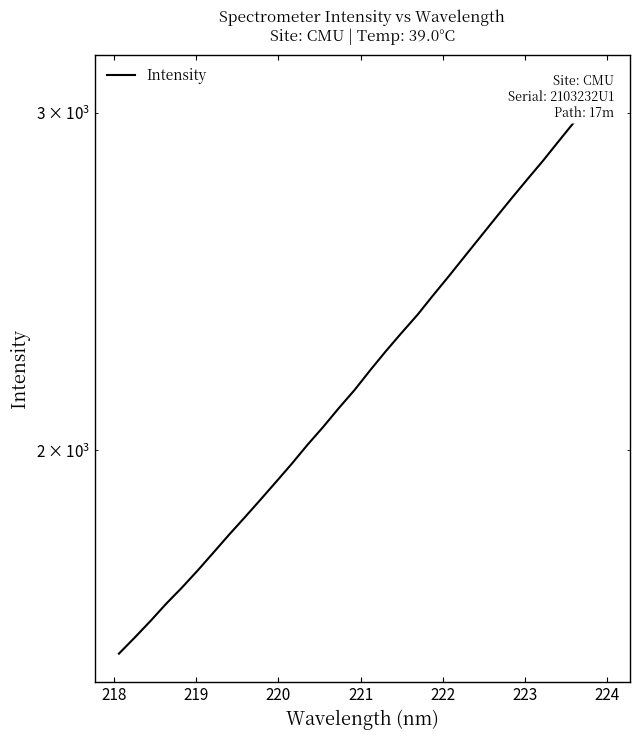

Reading right to left, extract all data points from this chart.

3106.0	3035.2	2966.8	2898.7	2831.4	2768.9	2706.7	2644.7	2583.4	2523.6	2464.9	2409.0	2353.0	2303.3	2253.2	2202.1	2150.2	2104.0	2056.8	2013.1	1967.8	1925.4	1884.4	1844.8	1806.7	1768.1	1730.6	1695.5	1663.0	1628.8	1596.8	1566.4